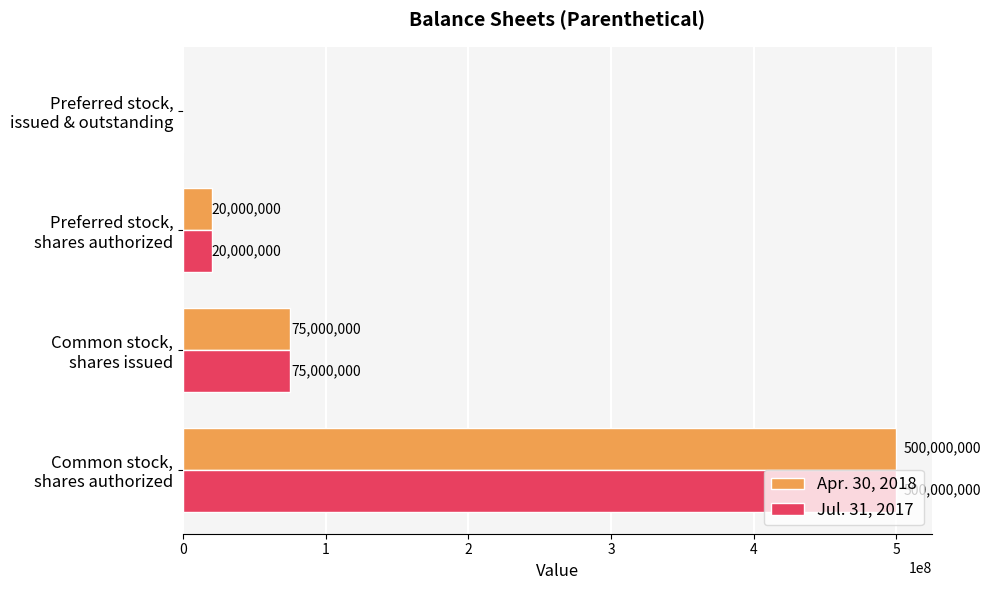

What is the sum of all Apr. 30, 2018 values?

595000000